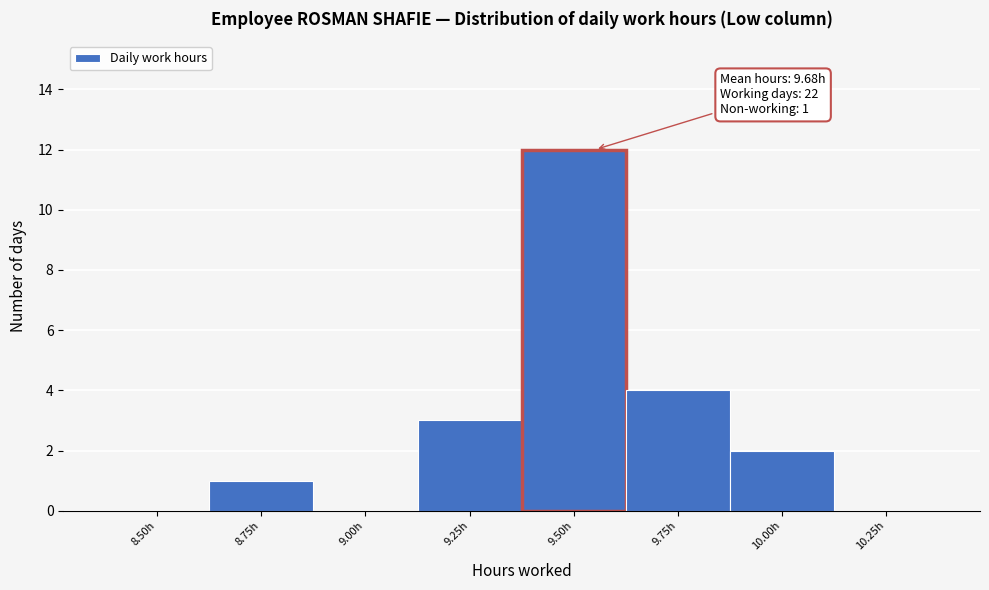

Reading left to right, transcribe all the data shown in this chart.

8.50h=0	8.75h=1	9.00h=0	9.25h=3	9.50h=12	9.75h=4	10.00h=2	10.25h=0